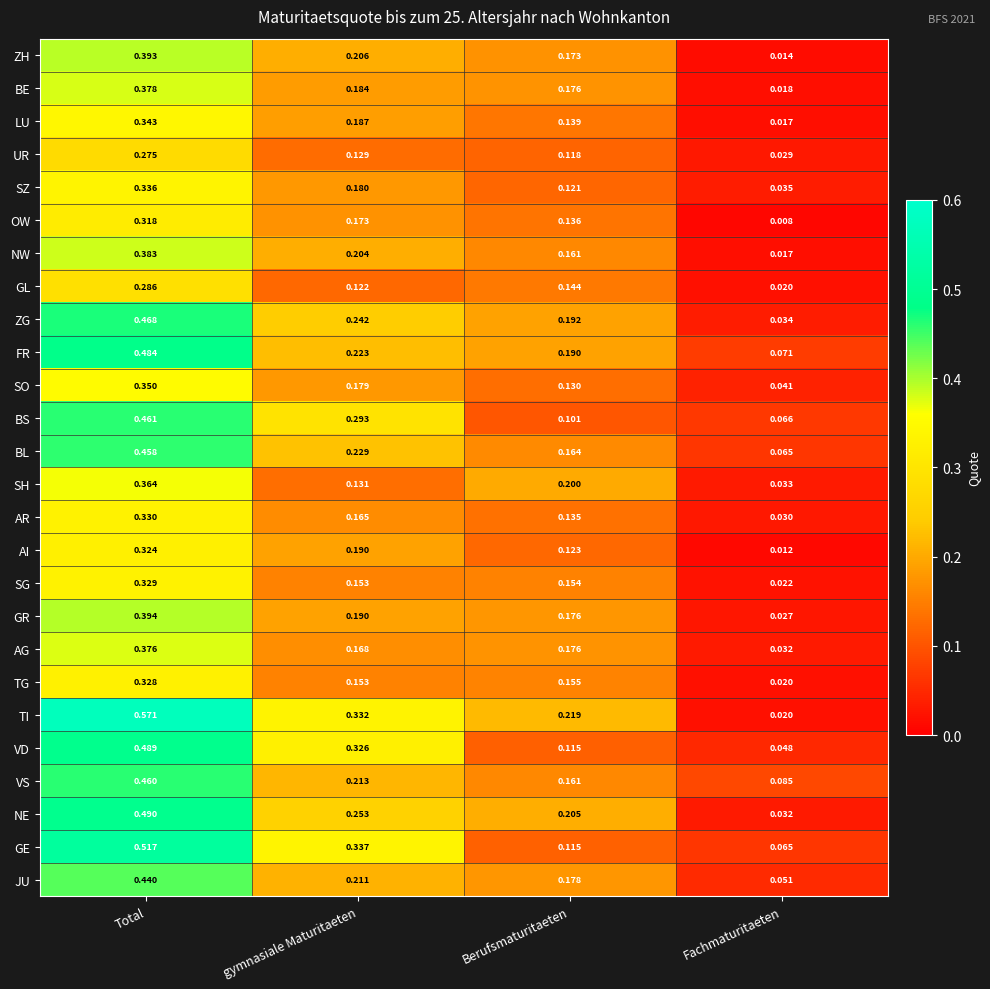

Which series has the widest spread of values?

TI